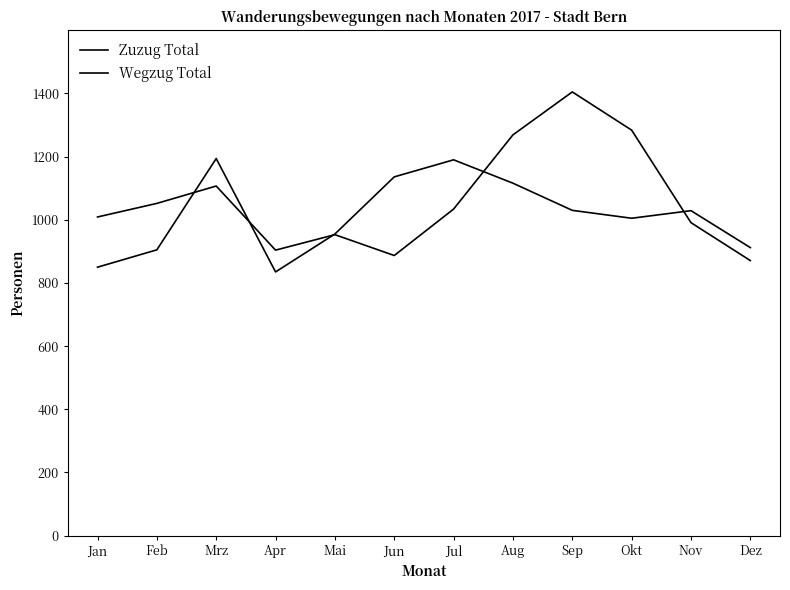

How many intersections are there between Zuzug Total and Wegzug Total?

5